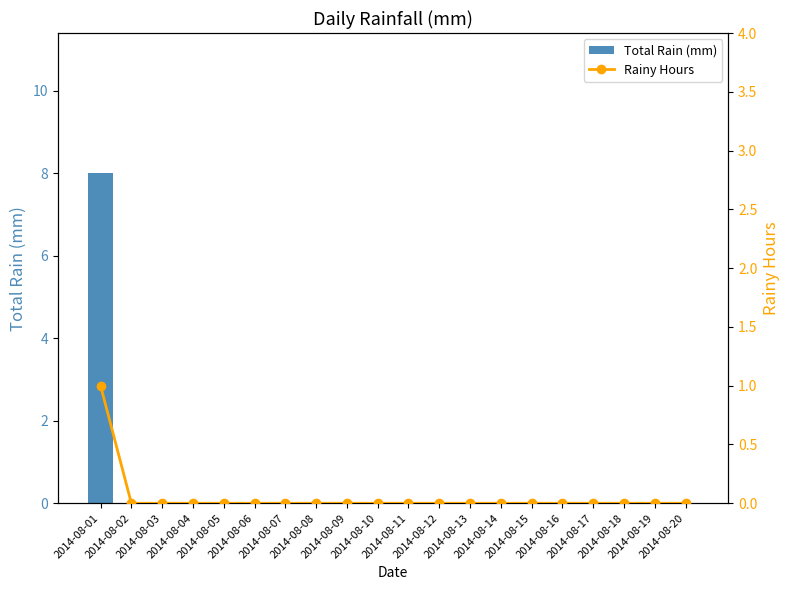

Which series has the largest total across all categories?

Total Rain (mm)